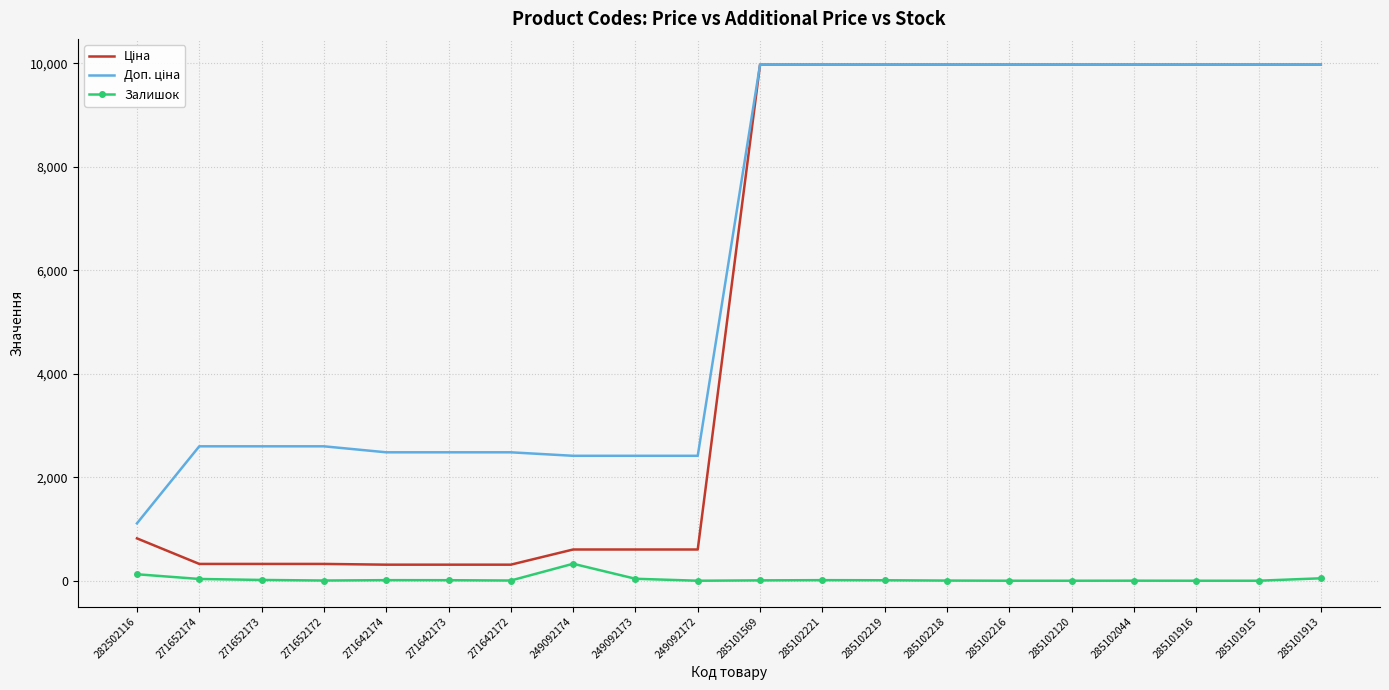

The Залишок series shows 0.0 at 285101915. True or false?

True